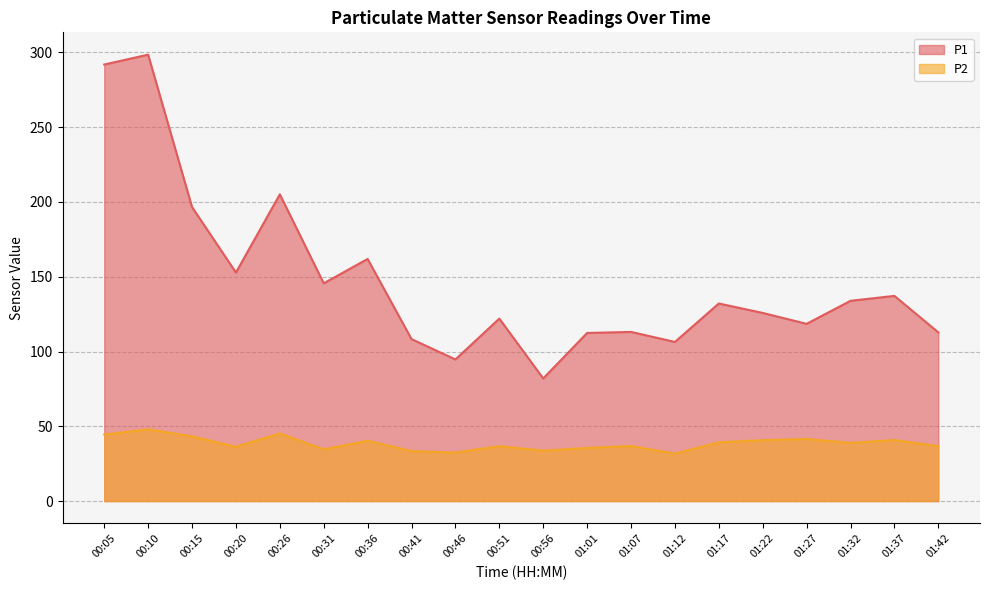

Reading left to right, what are all the values shown in this chart?

P1: 291.9	298.5	196.6	152.8	205.1	145.6	161.9	108.3	94.7	122.0	82.0	112.4	113.1	106.4	132.1	125.8	118.5	133.9	137.2	112.8
P2: 44.5	47.9	43.3	36.3	45.2	34.6	40.3	33.4	32.4	36.7	33.7	35.5	36.8	31.7	39.3	40.7	41.5	38.9	40.8	36.7